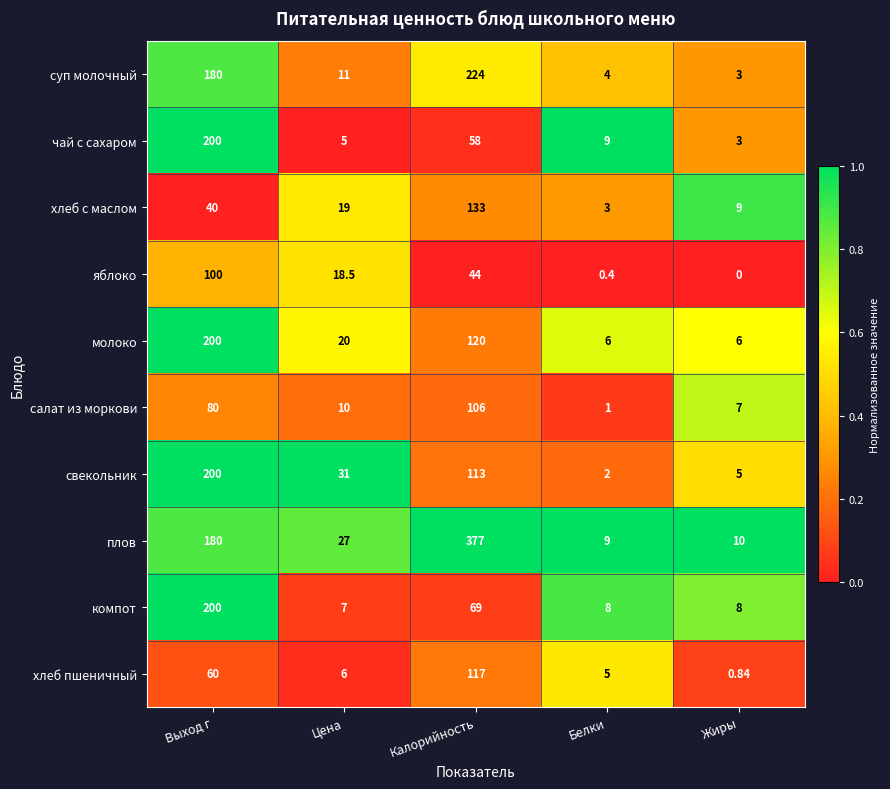

Which series changed the most between Выход г and Жиры?

чай с сахаром